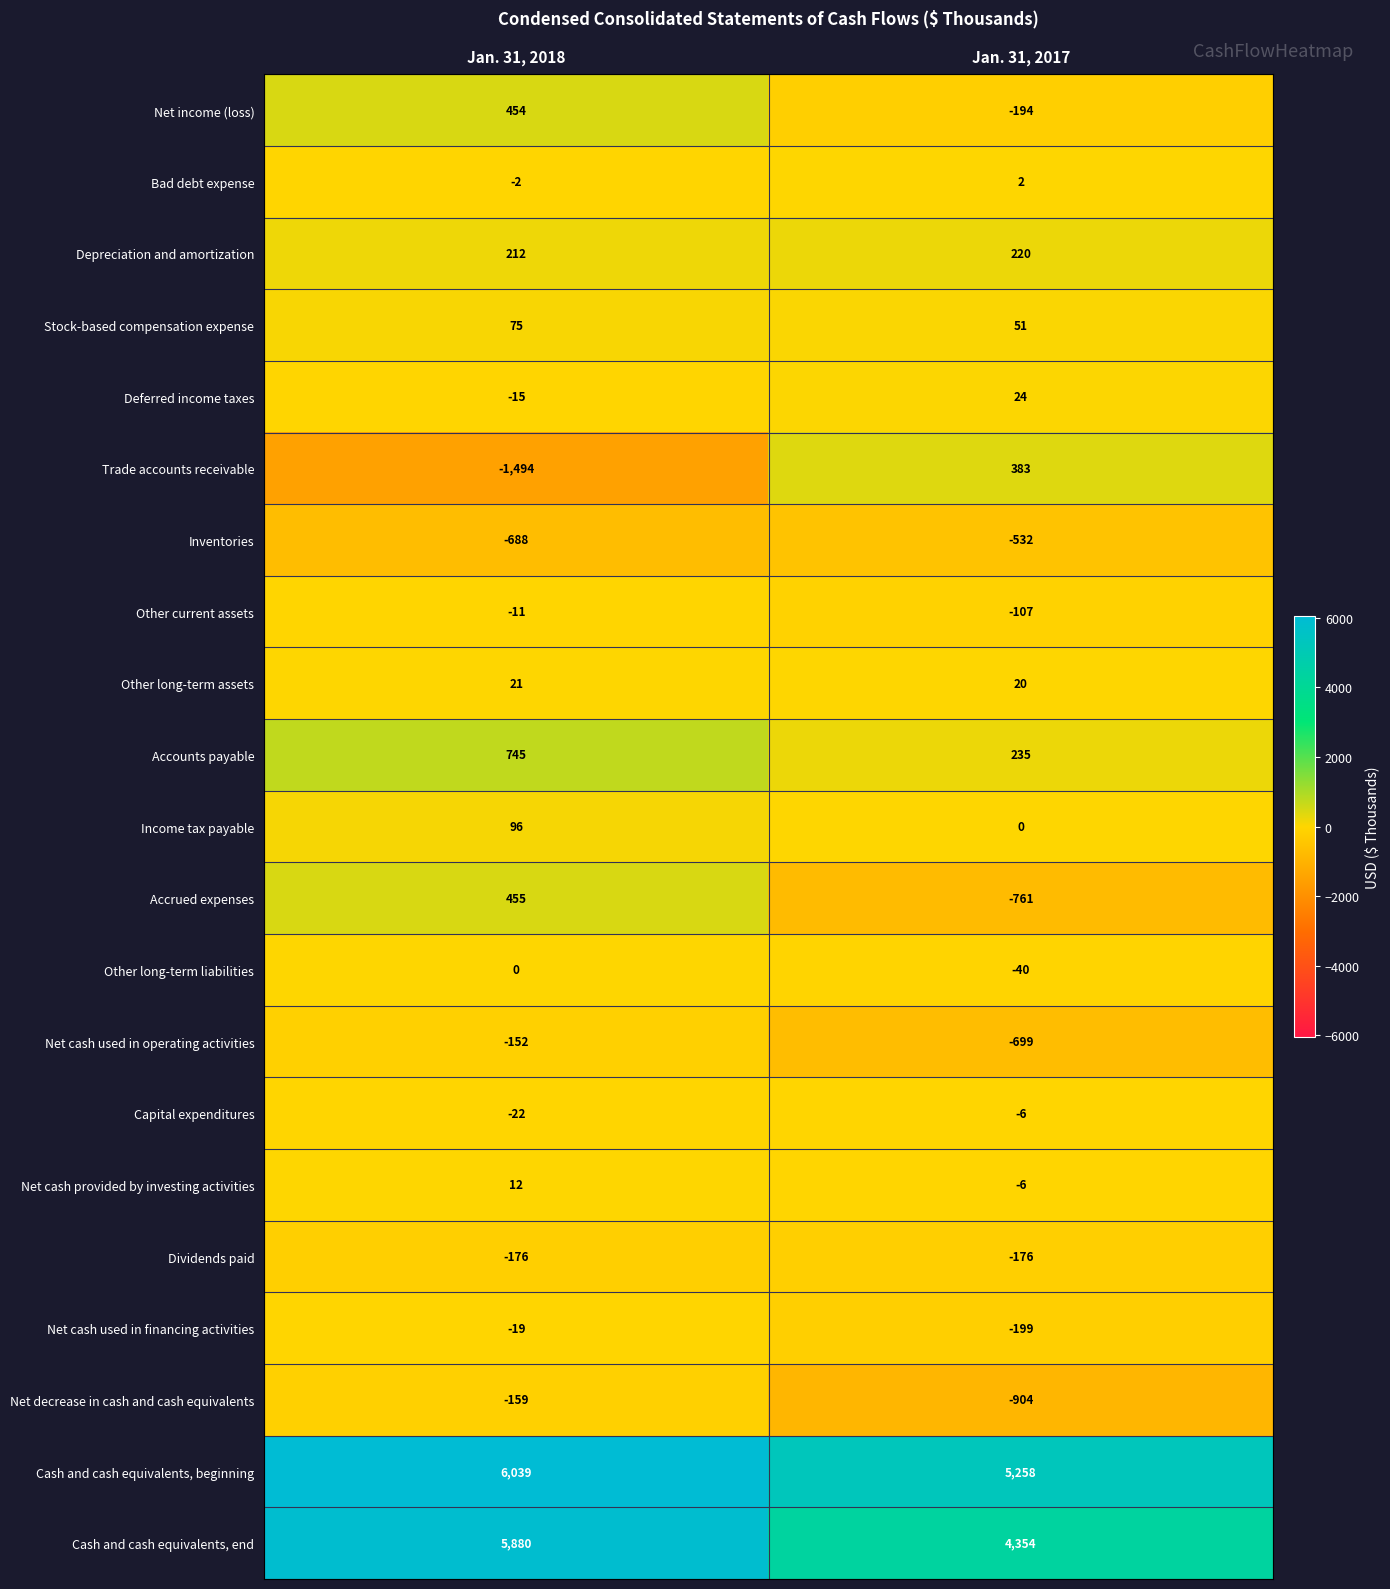

At which category is the sum across all series the highest?

Jan. 31, 2018